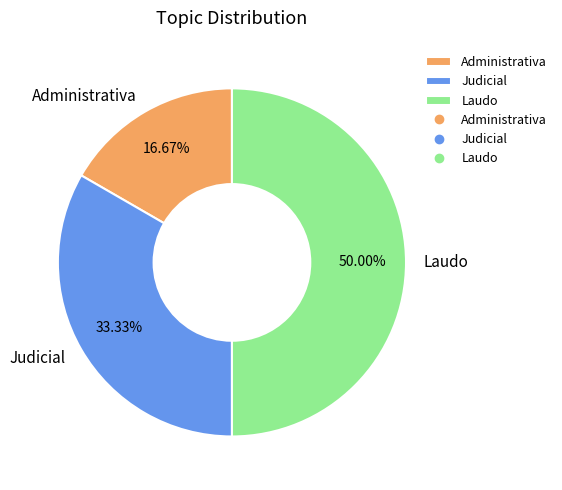

To the nearest percent, what is the difference between the largest and smallest slice percentages?

33%